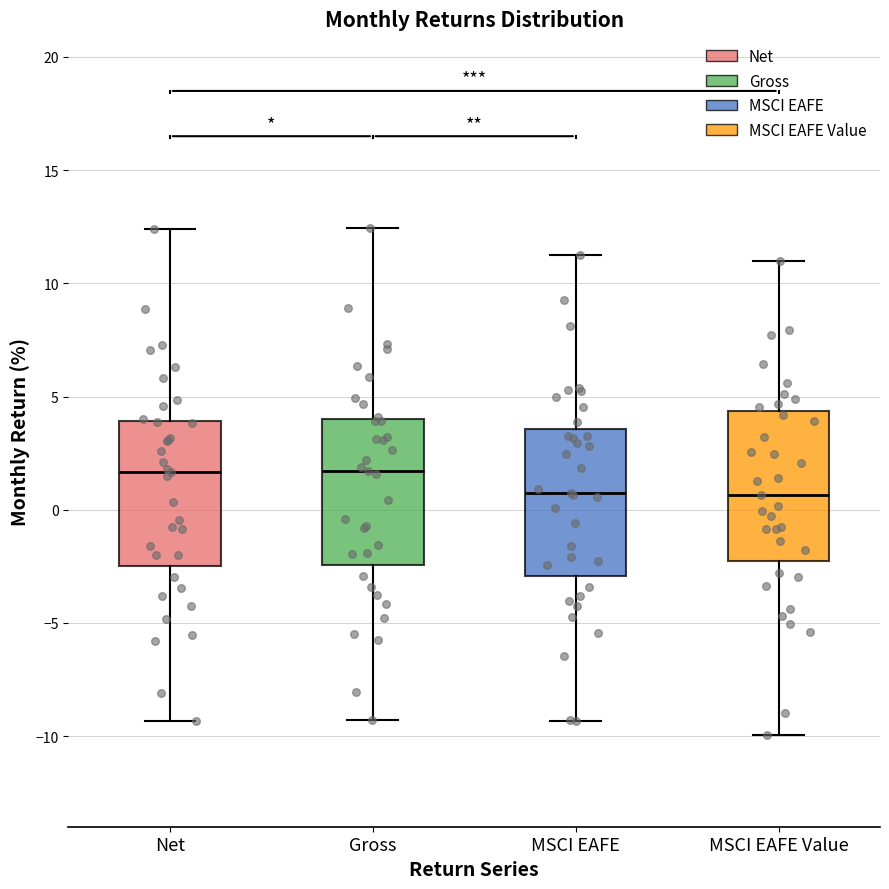

Reading left to right, transcribe this box plot: for each box, give where its median line is, the range the box spans, and where its two whiskers end, as read against the y-axis. The values are not printed on the chart, so give them approximately, as read against the axis.

Net: median 1.5, box -2.5 to 4.0, whiskers -9.5 to 12.5
Gross: median 1.5, box -2.5 to 4.0, whiskers -9.5 to 12.5
MSCI EAFE: median 1.0, box -3.0 to 3.5, whiskers -9.5 to 11.5
MSCI EAFE Value: median 0.5, box -2.5 to 4.5, whiskers -10.0 to 11.0